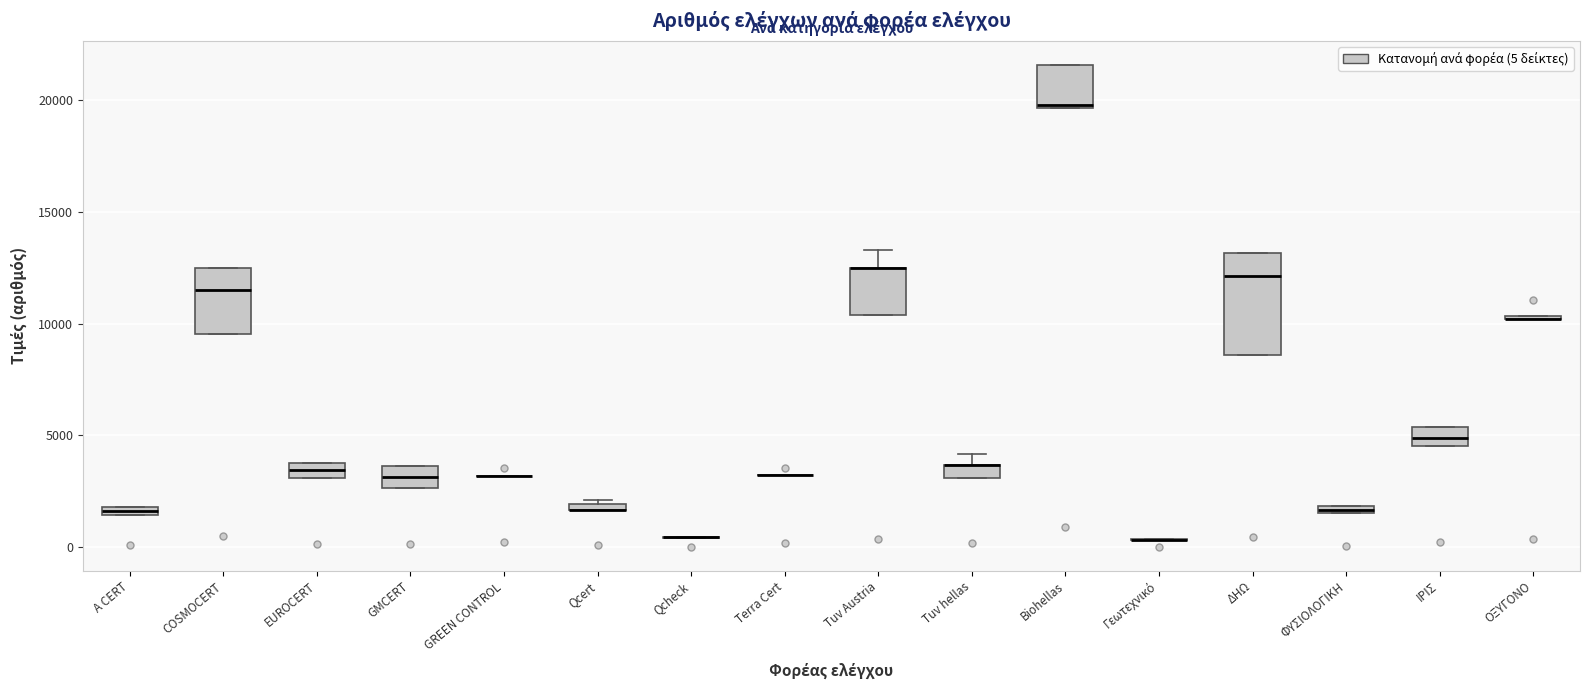

Where is the upper edge of the box for GMCERT on the y-axis? The values are not printed on the chart, so give them approximately, as read against the axis.

3500